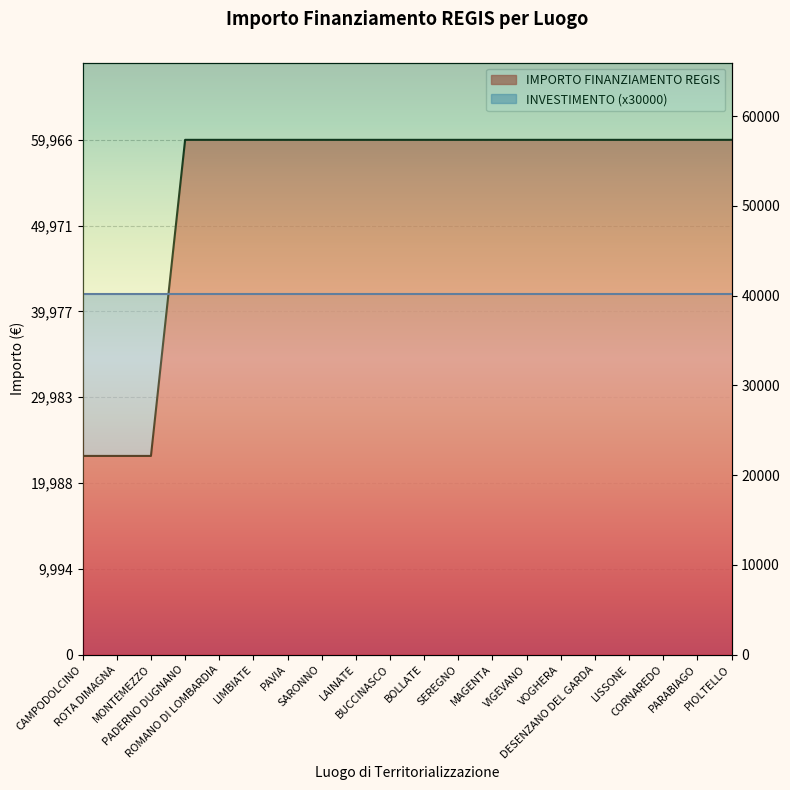

List the labels in order of value, smallest first.

CAMPODOLCINO, ROTA DIMAGNA, MONTEMEZZO, PADERNO DUGNANO, ROMANO DI LOMBARDIA, LIMBIATE, PAVIA, SARONNO, LAINATE, BUCCINASCO, BOLLATE, SEREGNO, MAGENTA, VIGEVANO, VOGHERA, DESENZANO DEL GARDA, LISSONE, CORNAREDO, PARABIAGO, PIOLTELLO